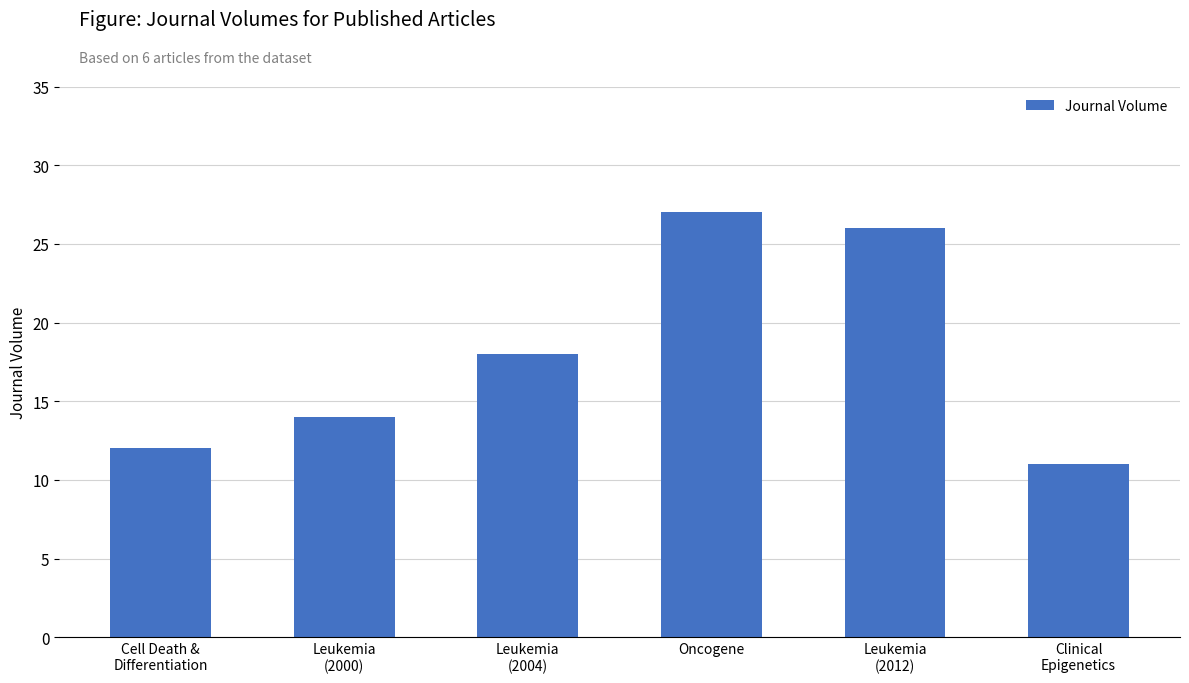

List the labels in order of value, smallest first.

Clinical
Epigenetics, Cell Death &
Differentiation, Leukemia
(2000), Leukemia
(2004), Leukemia
(2012), Oncogene